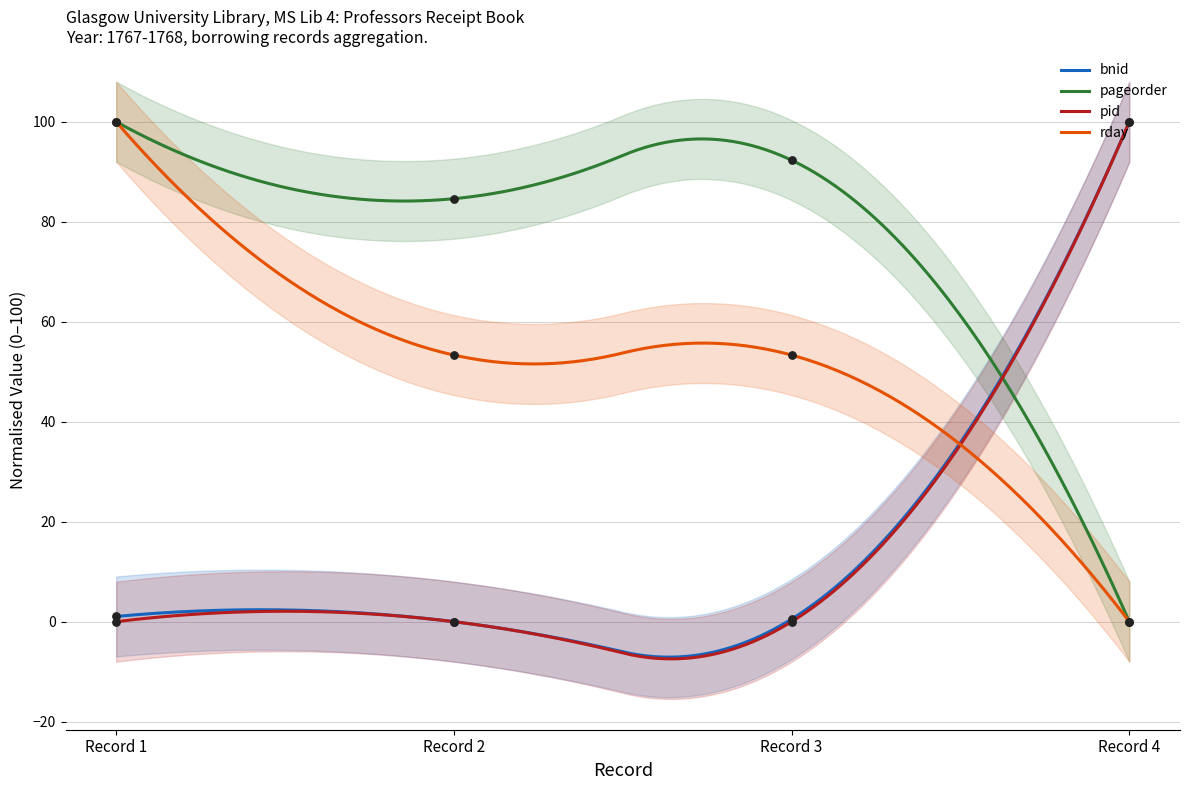

Which series has the largest total across all categories?

pageorder